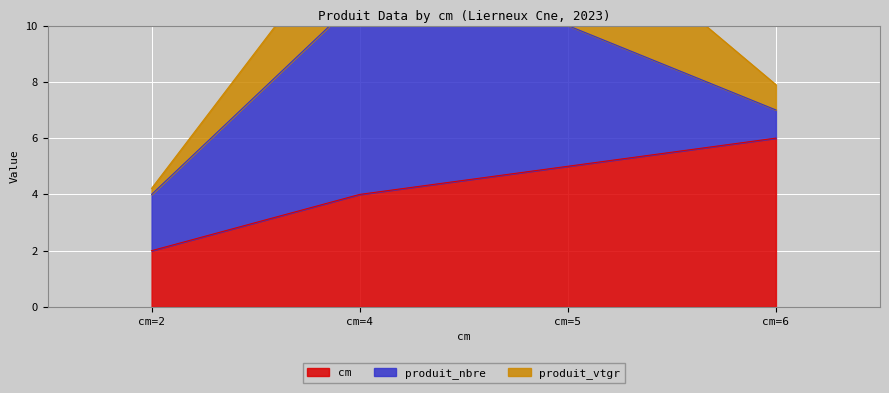

True or false: produit_vtgr has more than 1 points higher than both neighbors.

False